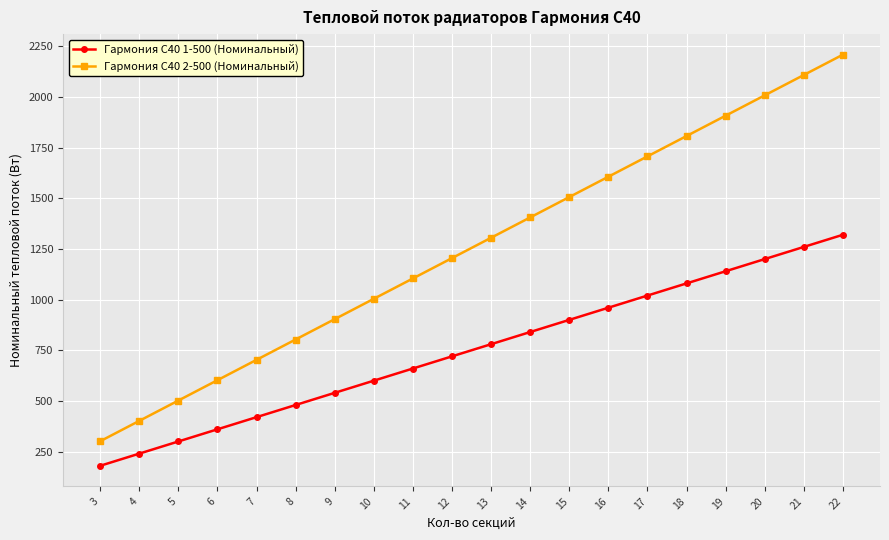

True or false: Гармония С40 1-500 (Номинальный) has more than 1 interior local peaks.

False